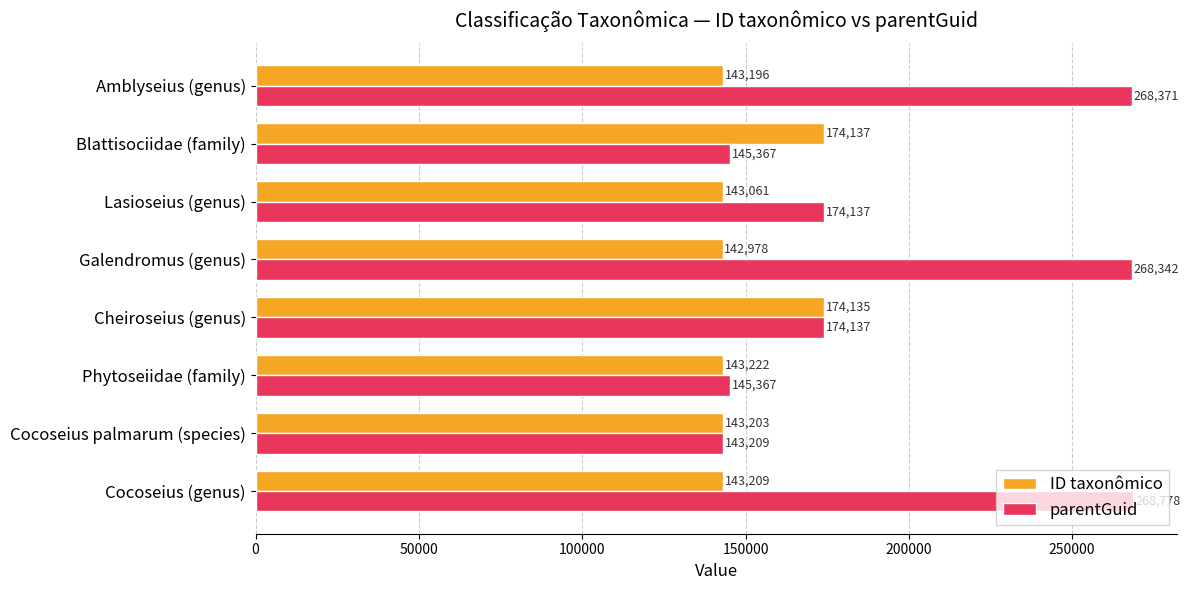

True or false: ID taxonômico has a value of 87308 at Amblyseius (genus).

False